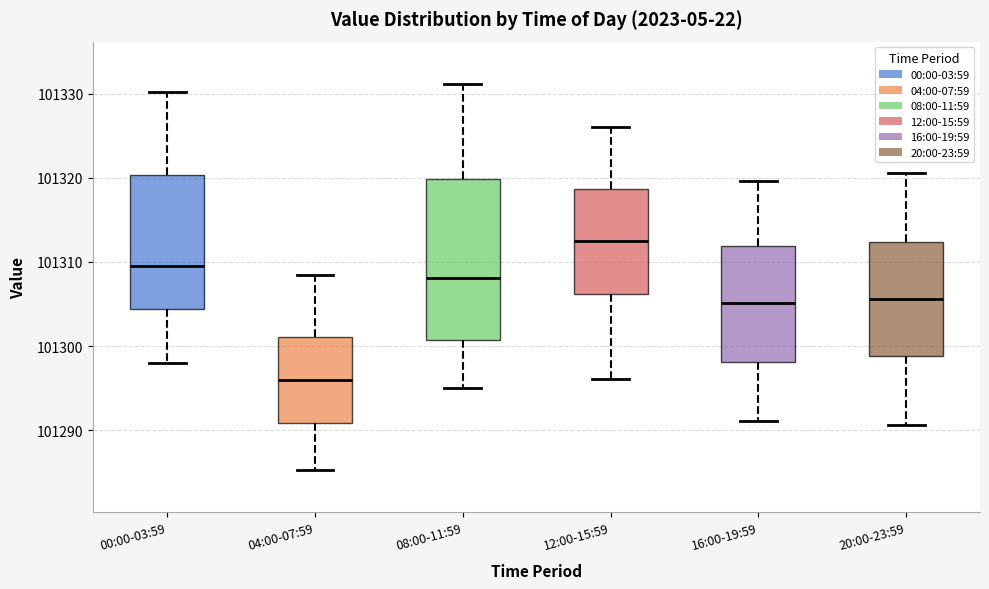

Which box has the highest median line?

12:00-15:59